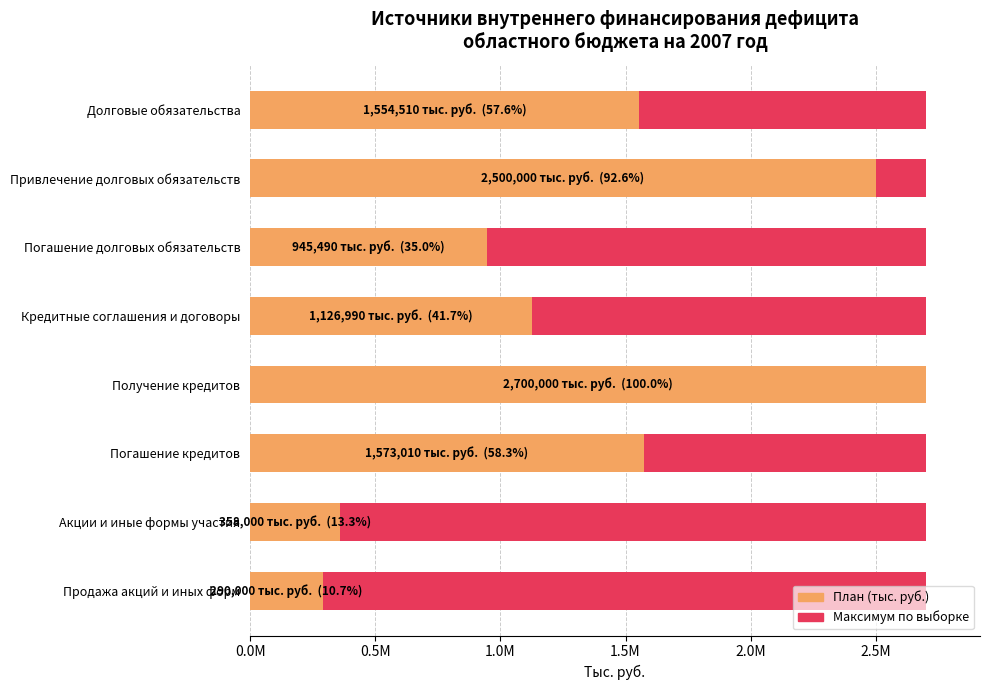

Which series has the largest range (max minus min)?

План (тыс. руб.)